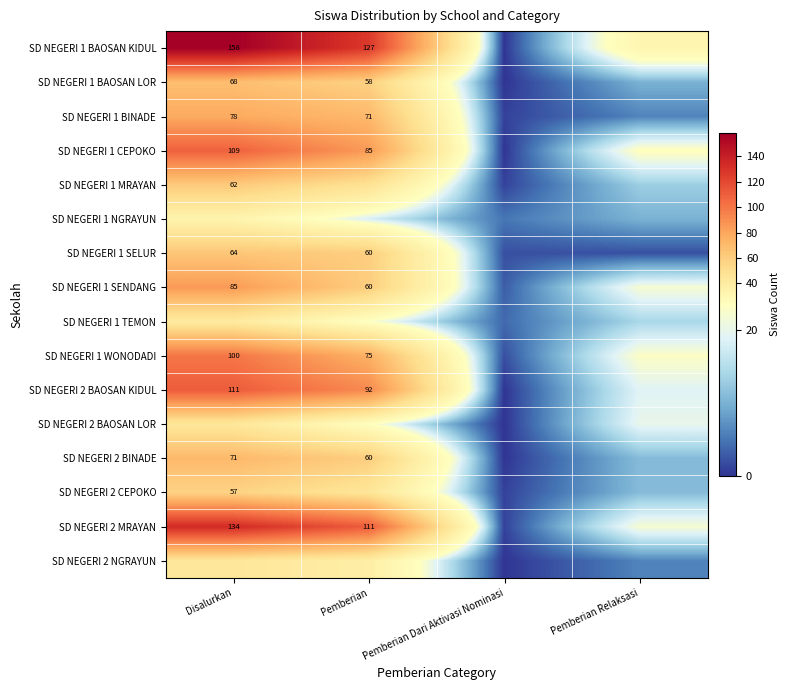

Which label corresponds to the smallest value in the chart?

Pemberian Dari Aktivasi Nominasi